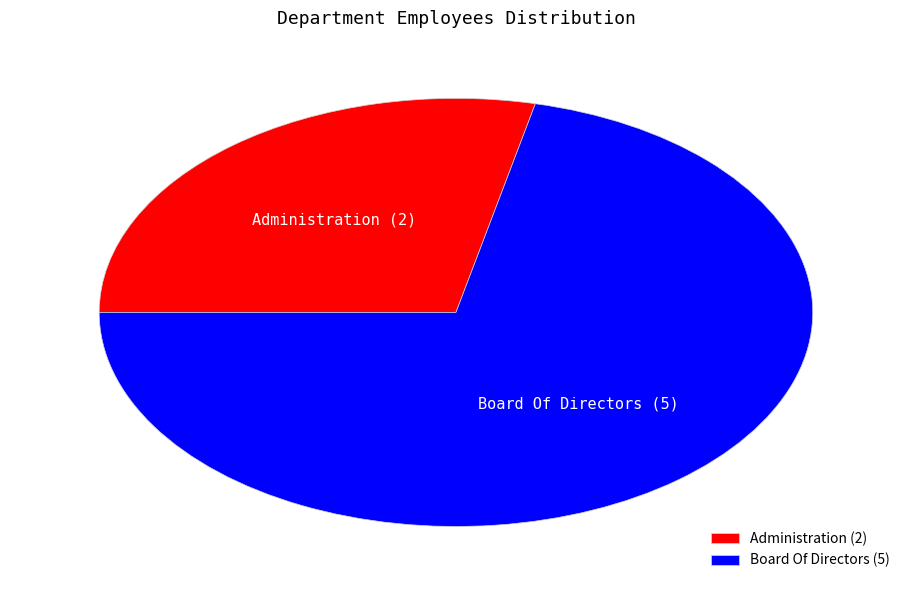

The Board Of Directors slice represents 71% of the pie. True or false?

True